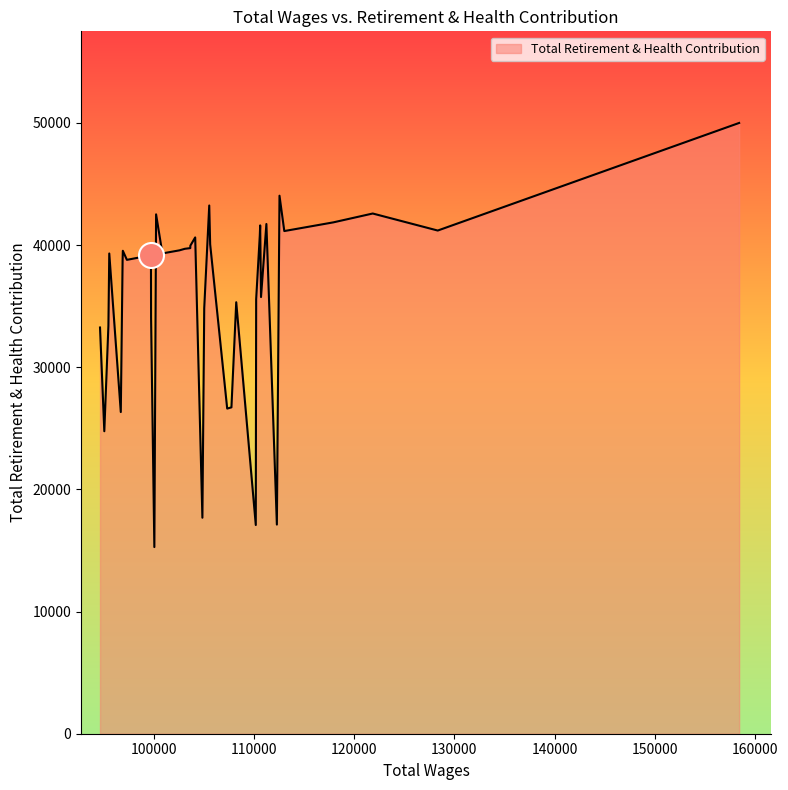

What is the maximum value shown in the chart?

49995